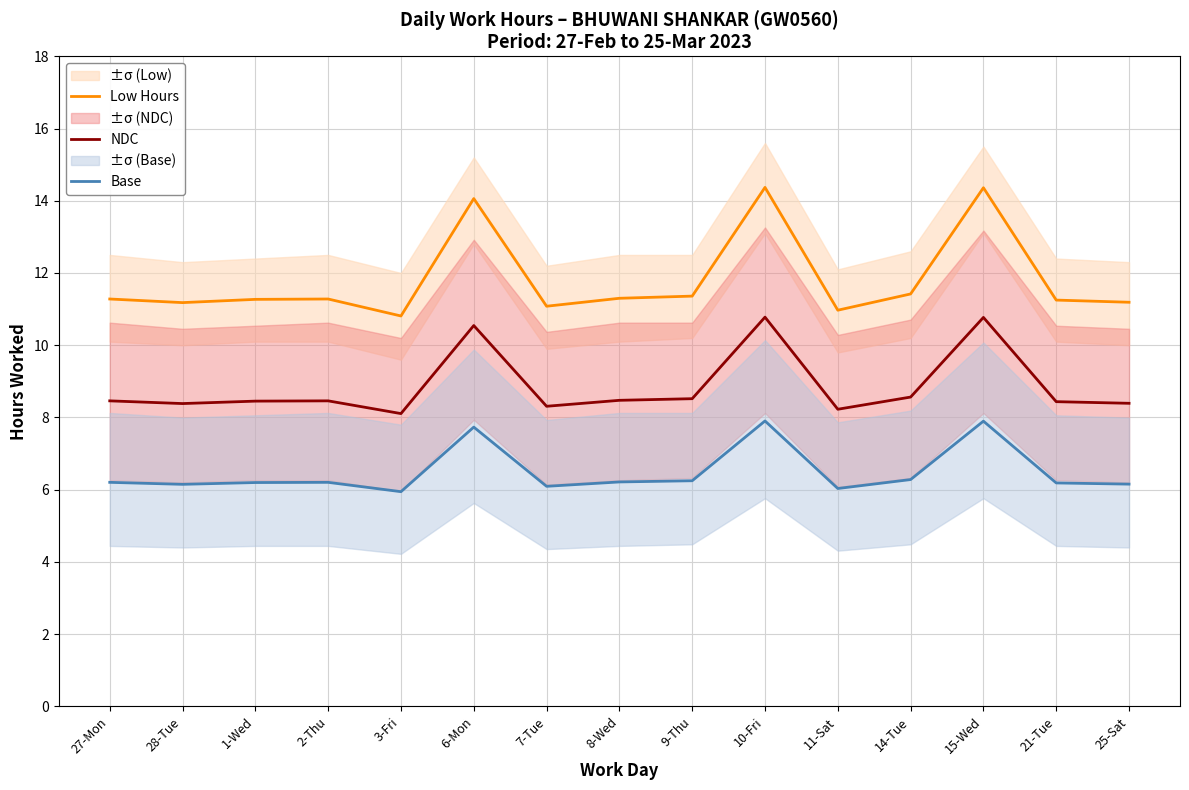

True or false: Low Hours and NDC cross at least once.

False